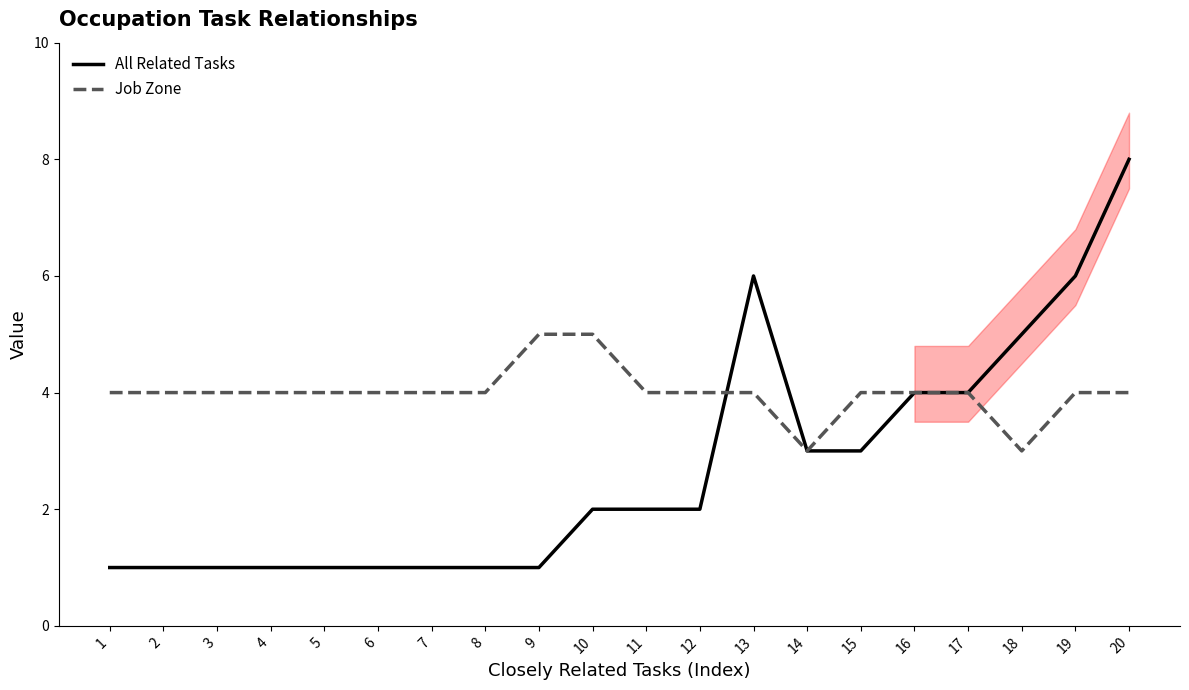

Which series has the largest total across all categories?

Job Zone